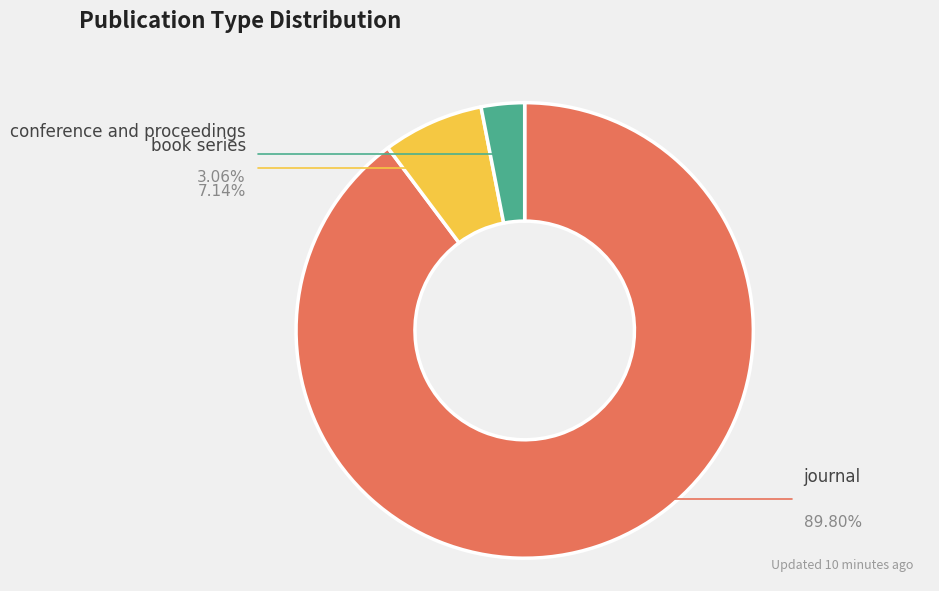

To the nearest percent, what is the difference between the largest and smallest slice percentages?

87%